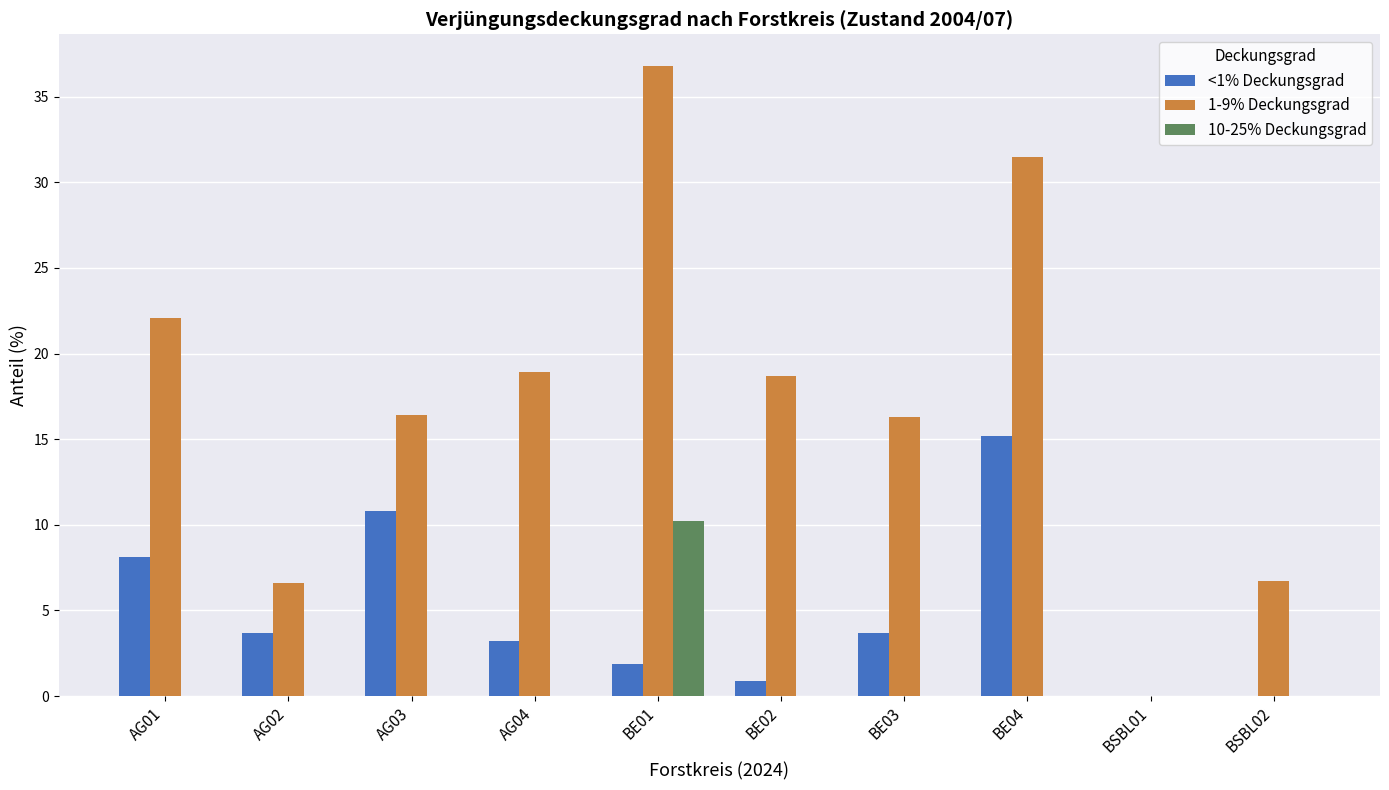

The 1-9% Deckungsgrad series shows 16.4 at AG03. True or false?

True